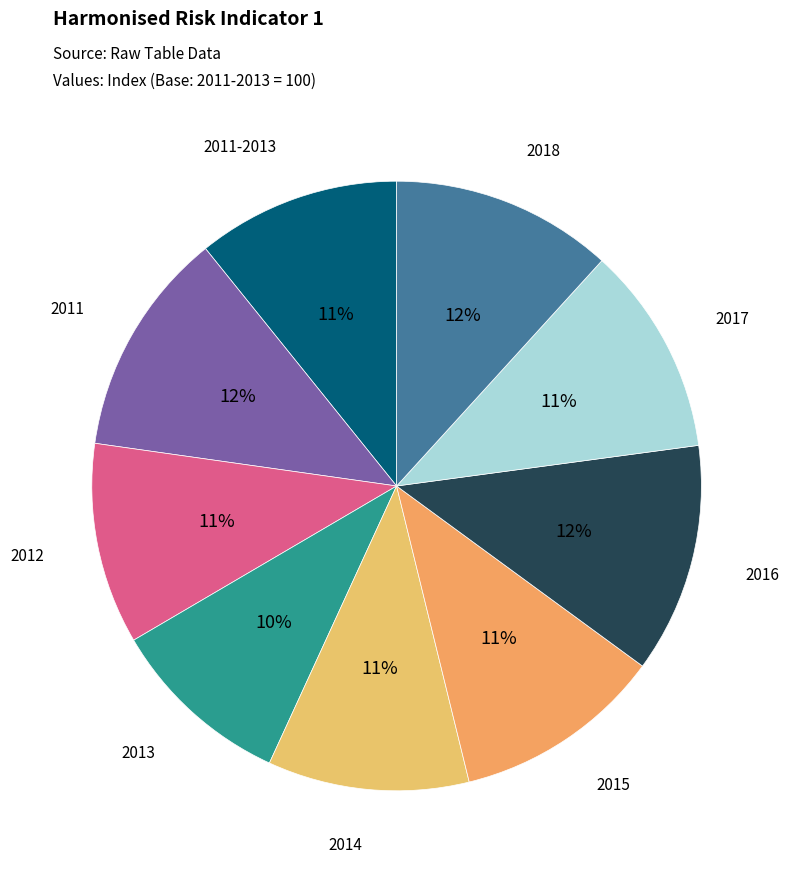

Is there a majority slice in this chart?

No